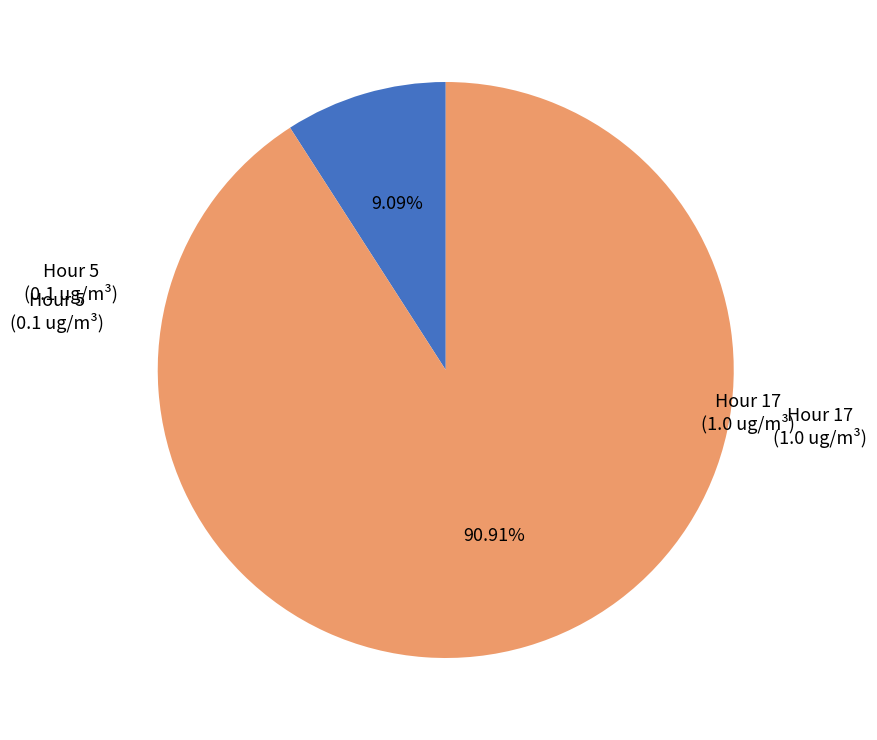

How many slices are in this pie chart?

2